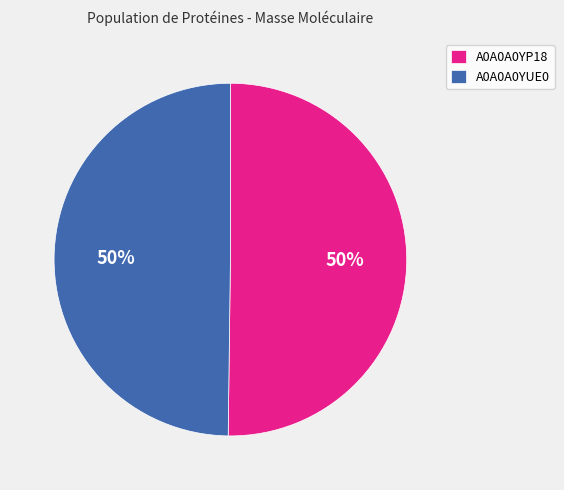

What percentage is the A0A0A0YP18 slice, to the nearest percent?

50%